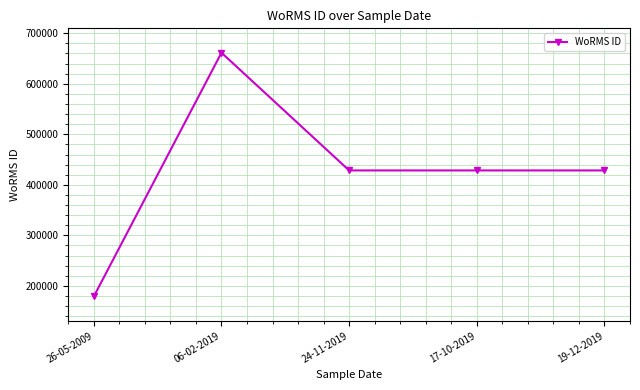

At which label does the data first exceed 428522?

06-02-2019